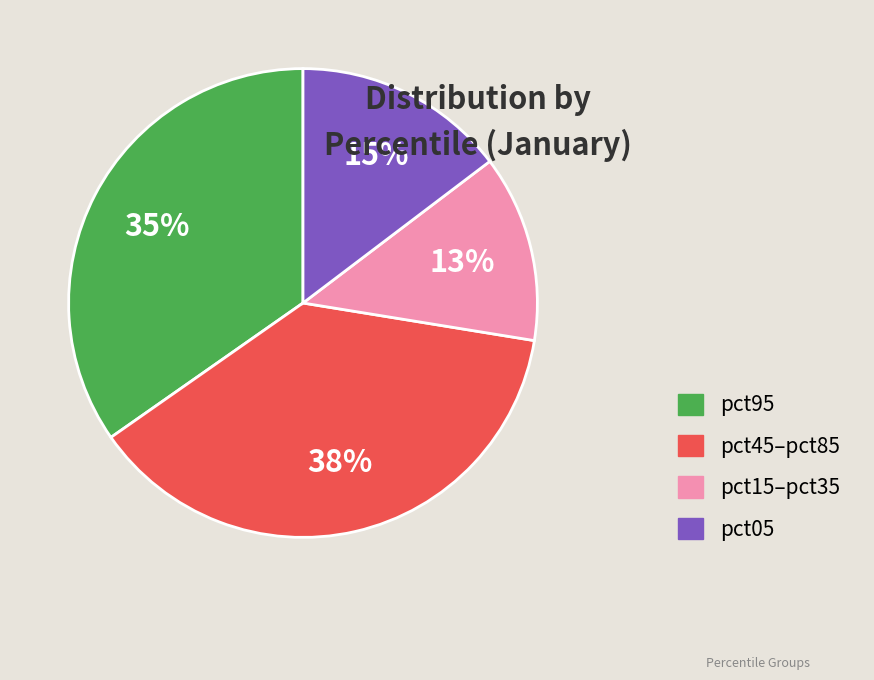

To the nearest percent, what is the difference between the largest and smallest slice percentages?

25%